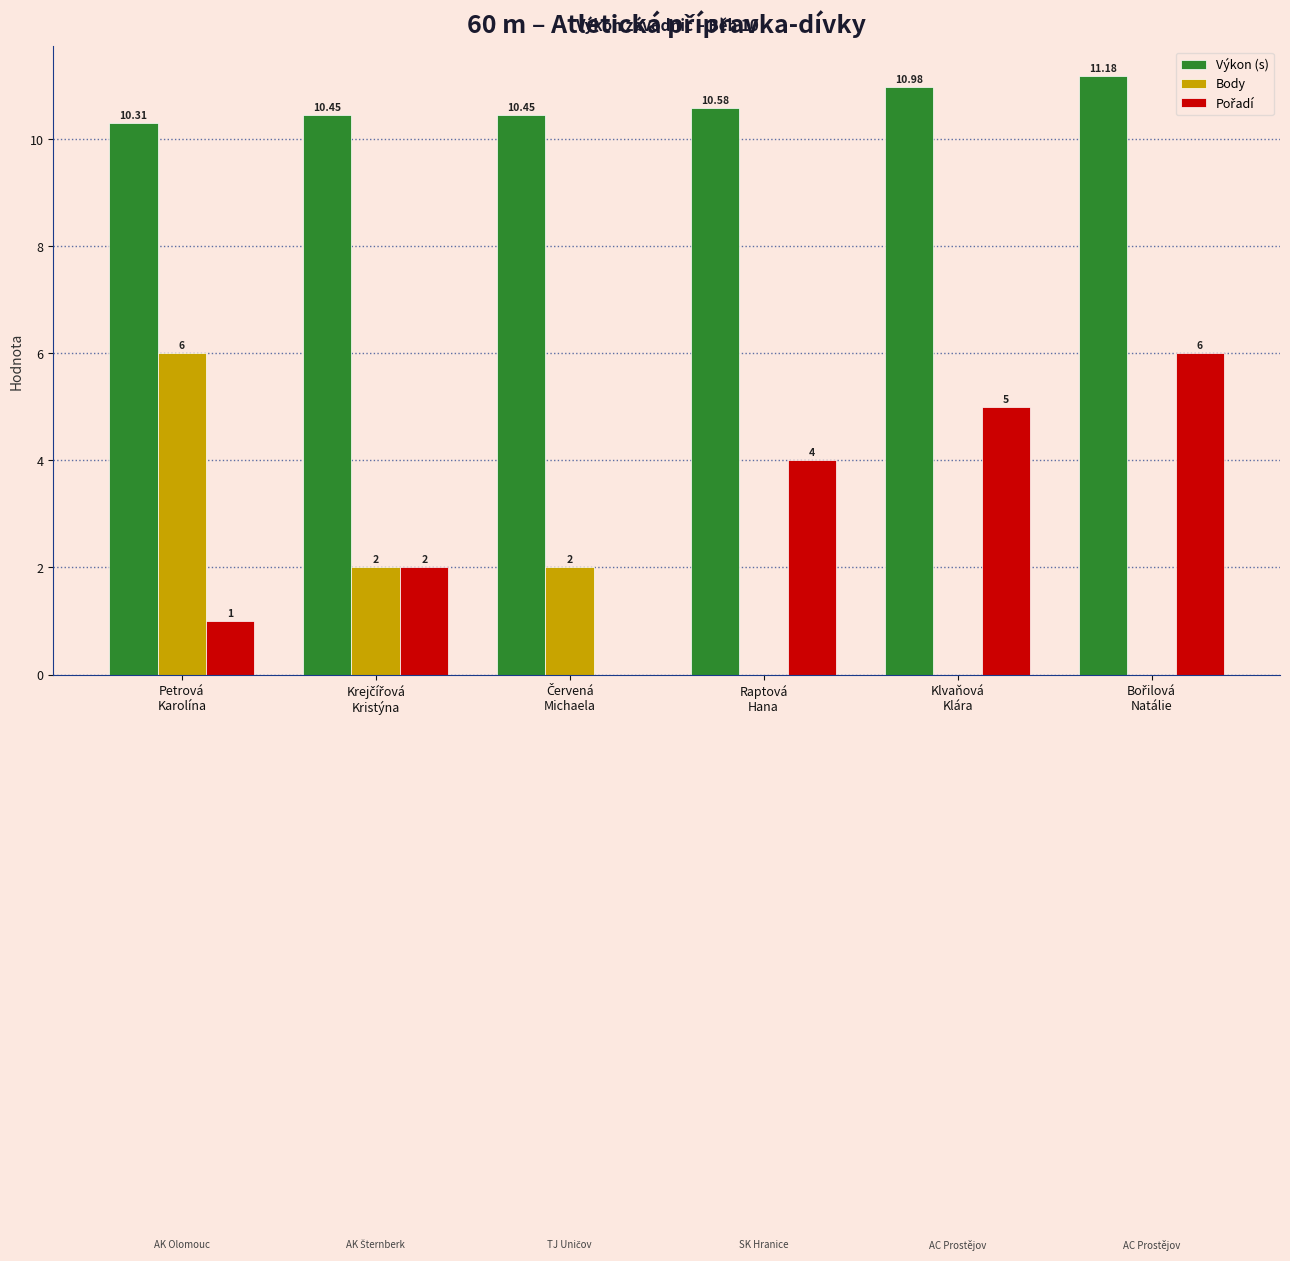

Which series has the largest total across all categories?

Výkon (s)